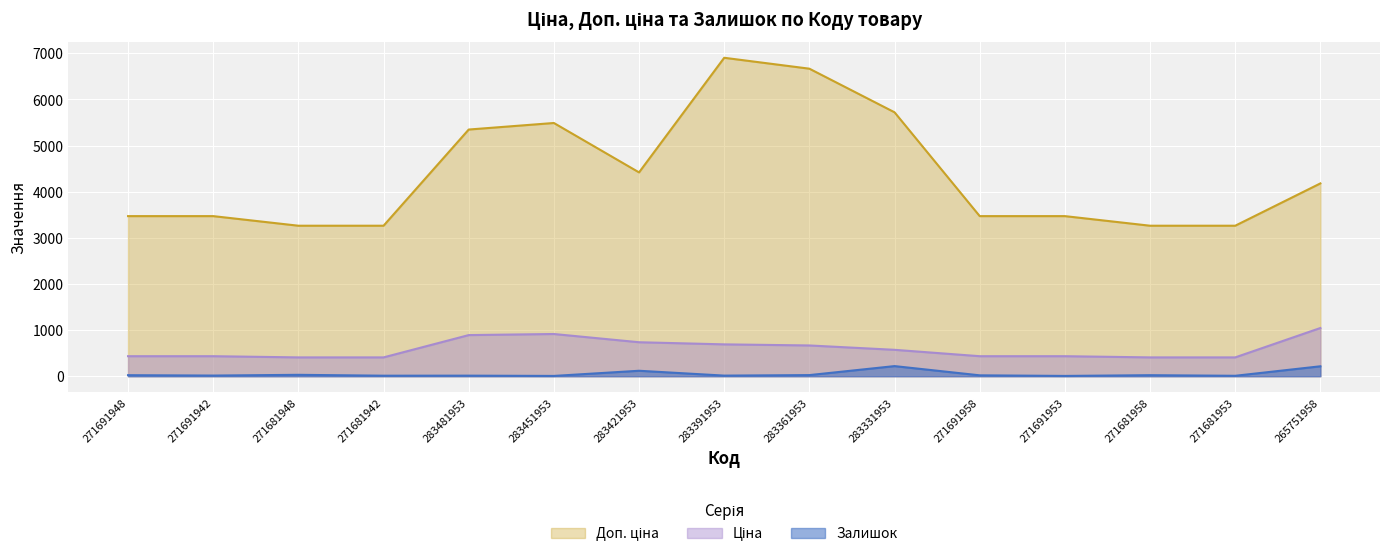

True or false: Доп. ціна and Ціна cross at least once.

False